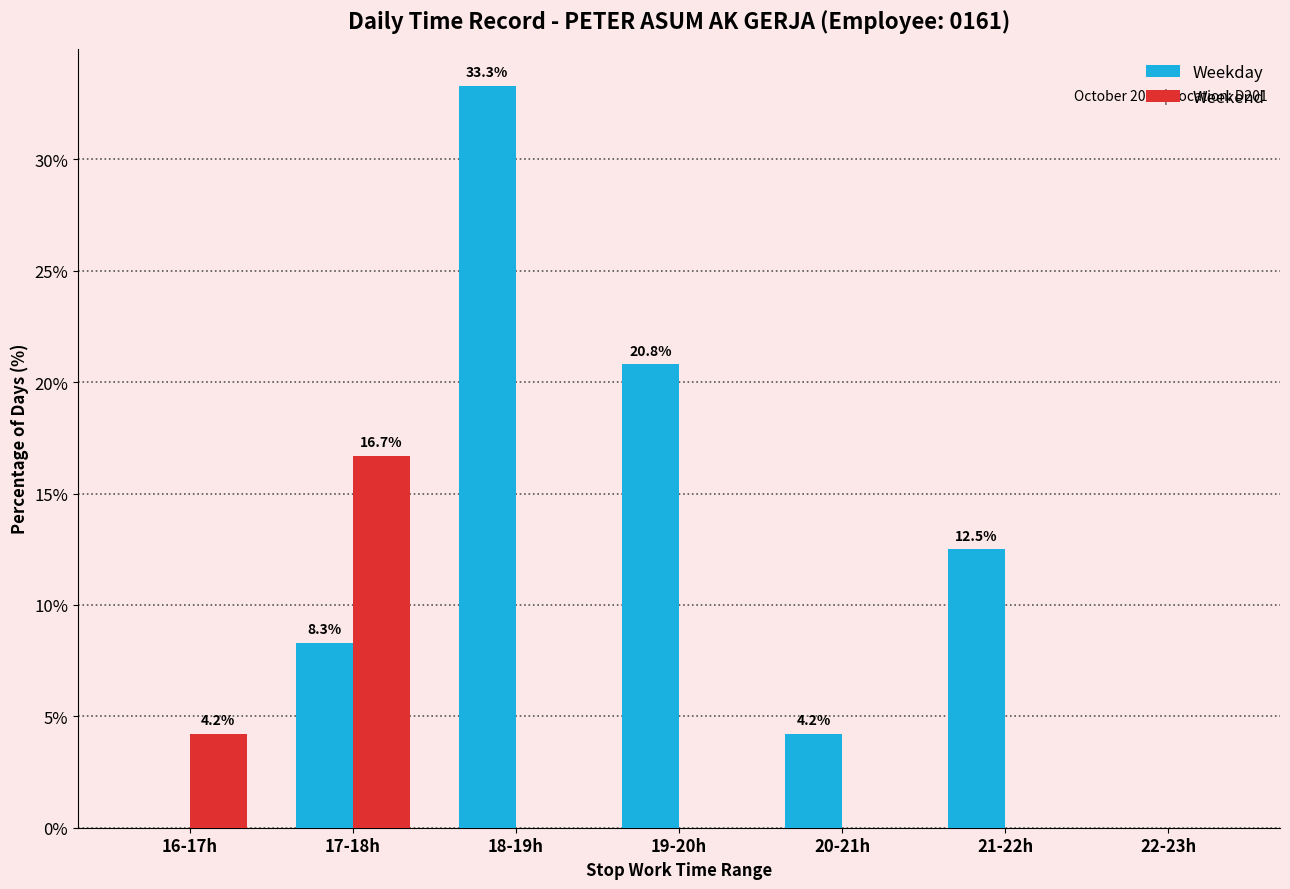

Which series has the largest total across all categories?

Weekday